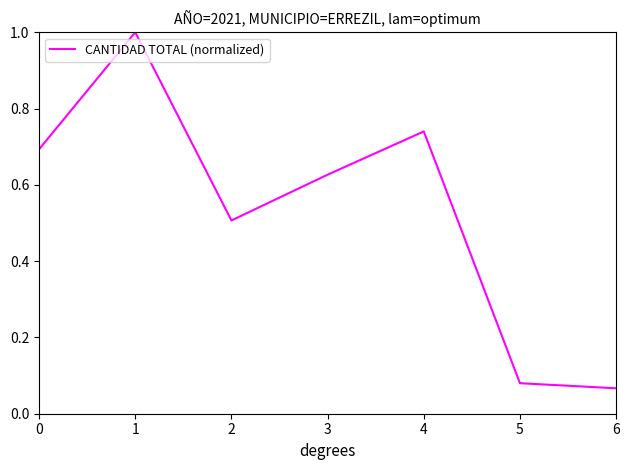

Rank the categories by value from highest to lowest.

1, 4, 0, 3, 2, 5, 6